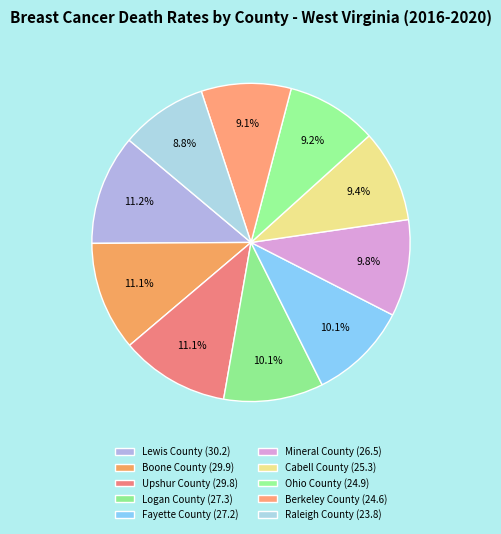

Which category has the biggest portion of the pie?

Lewis County